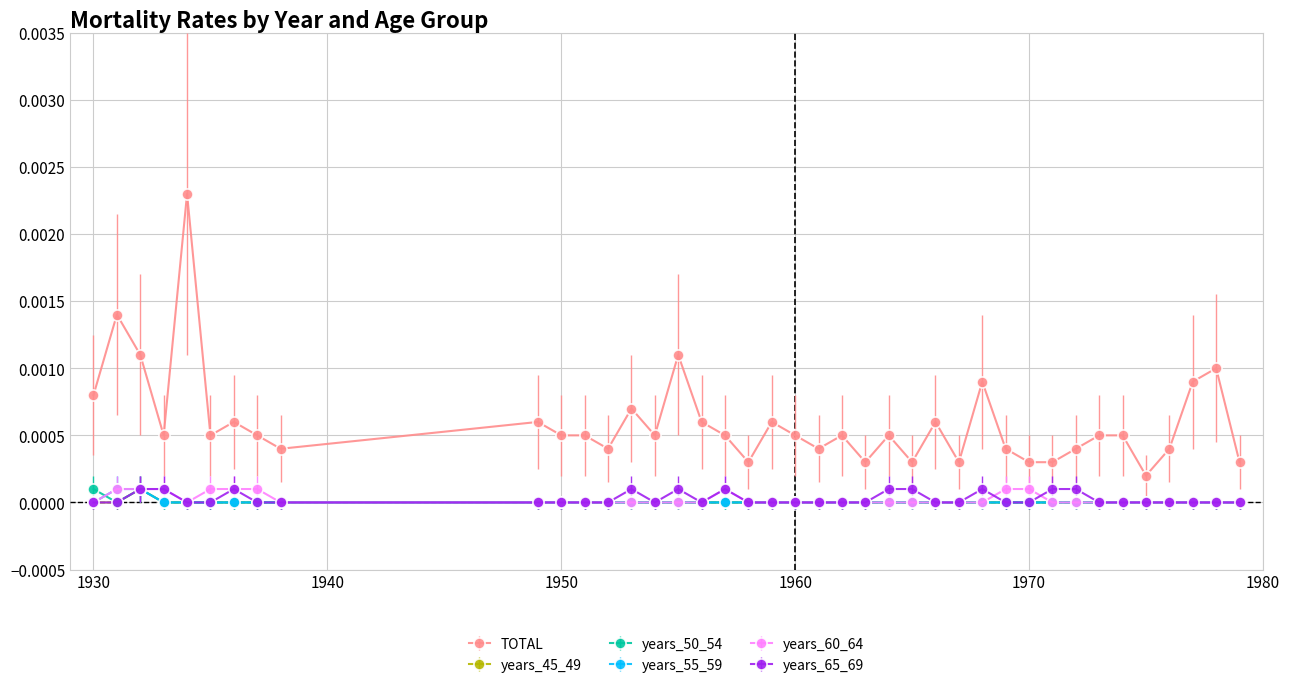

At how many categories does at least one series exceed 0?

40